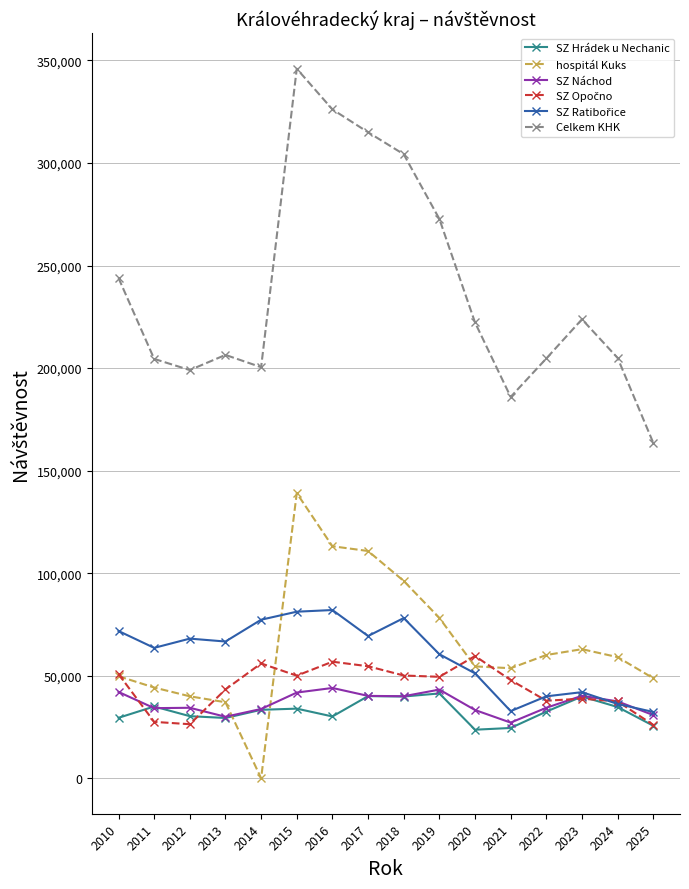

True or false: Celkem KHK and SZ Hrádek u Nechanic cross at least once.

False